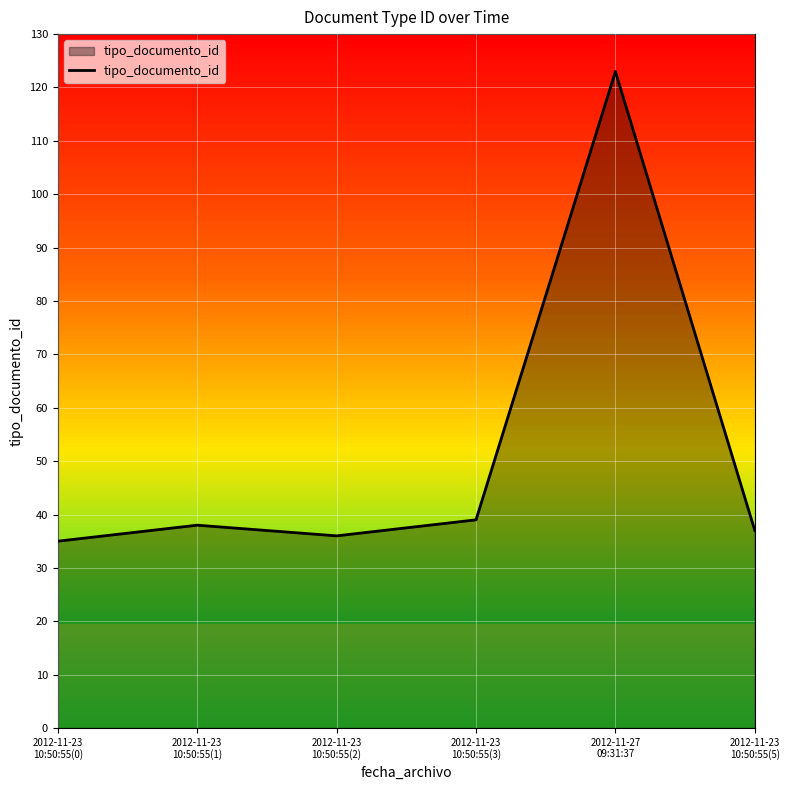

At which category does the data reach its first local peak?

2012-11-23
10:50:55(1)